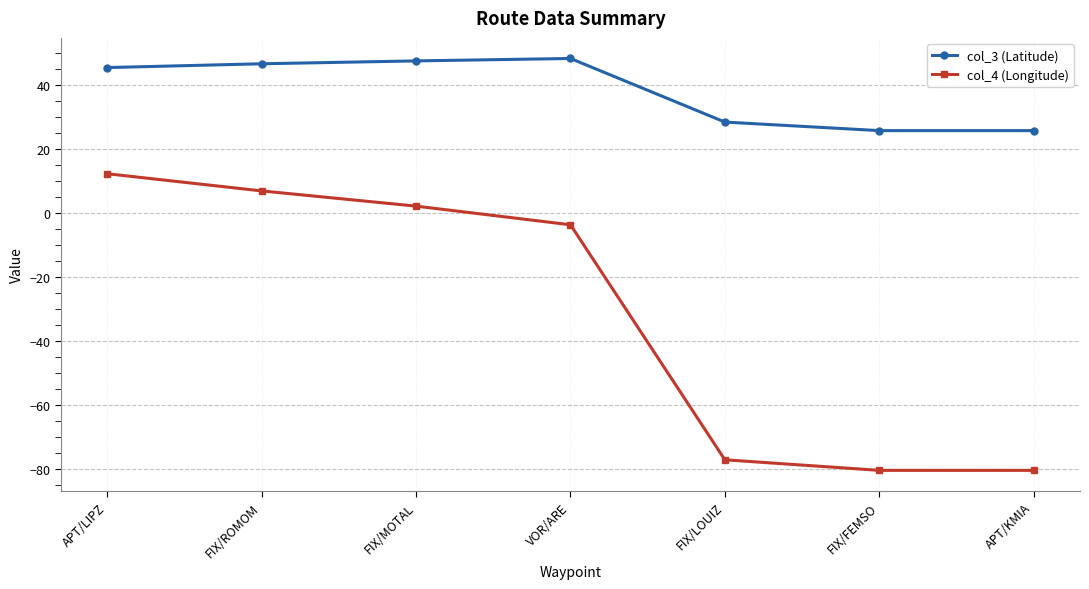

Between FIX/LOUIZ and APT/KMIA, which series saw the biggest shift?

col_4 (Longitude)